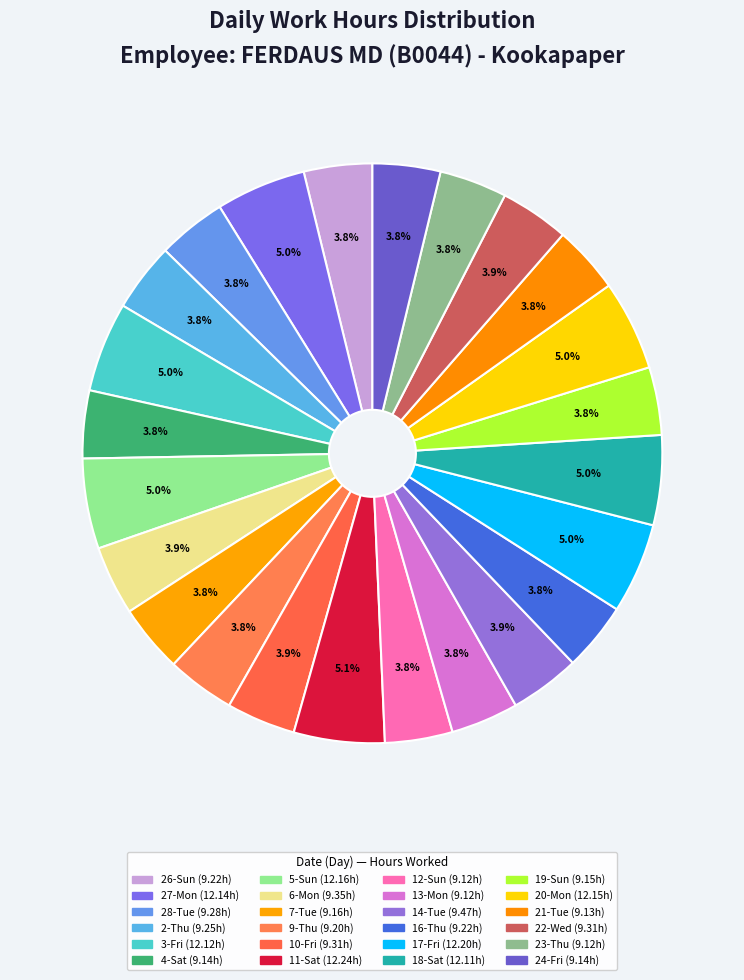

Count the number of slices in the pie.

24